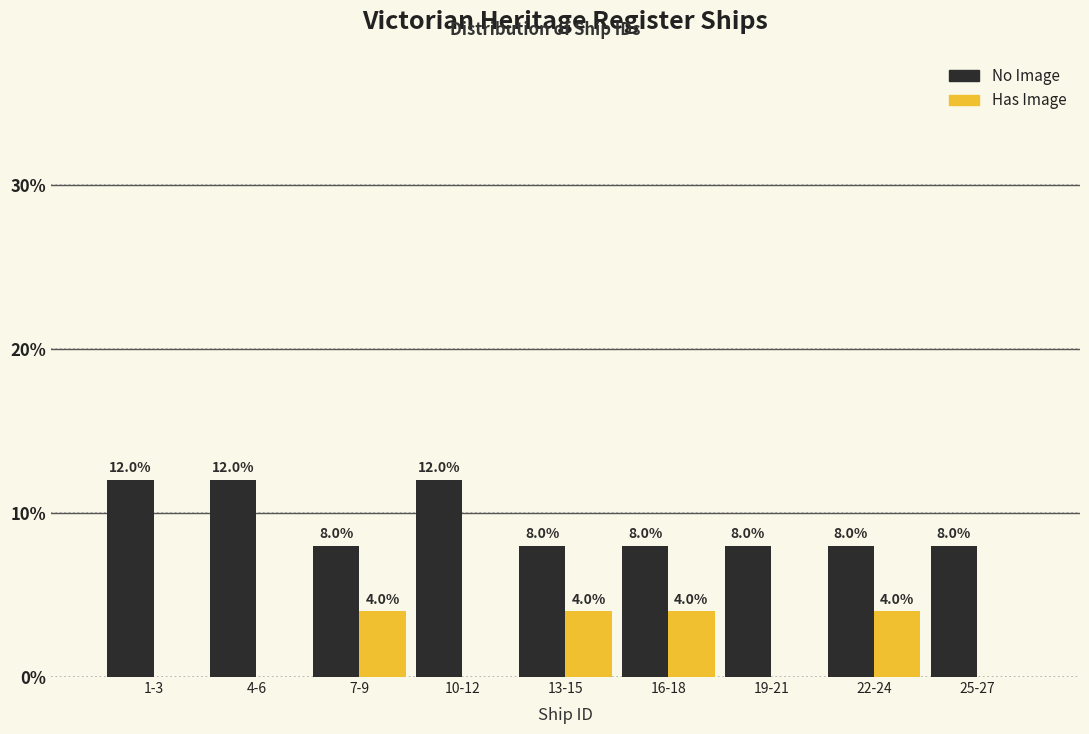

Reading left to right, what are all the values shown in this chart?

No Image: 1-3=12	4-6=12	7-9=8	10-12=12	13-15=8	16-18=8	19-21=8	22-24=8	25-27=8
Has Image: 1-3=0	4-6=0	7-9=4	10-12=0	13-15=4	16-18=4	19-21=0	22-24=4	25-27=0